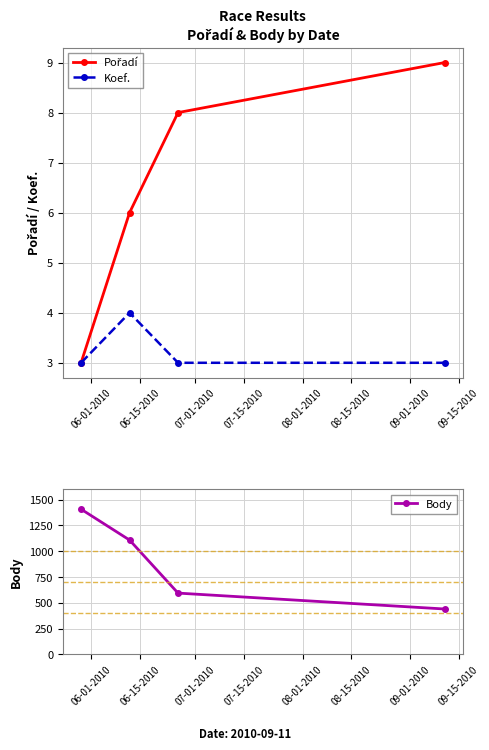

True or false: Koef. has more than 2 interior local peaks.

False